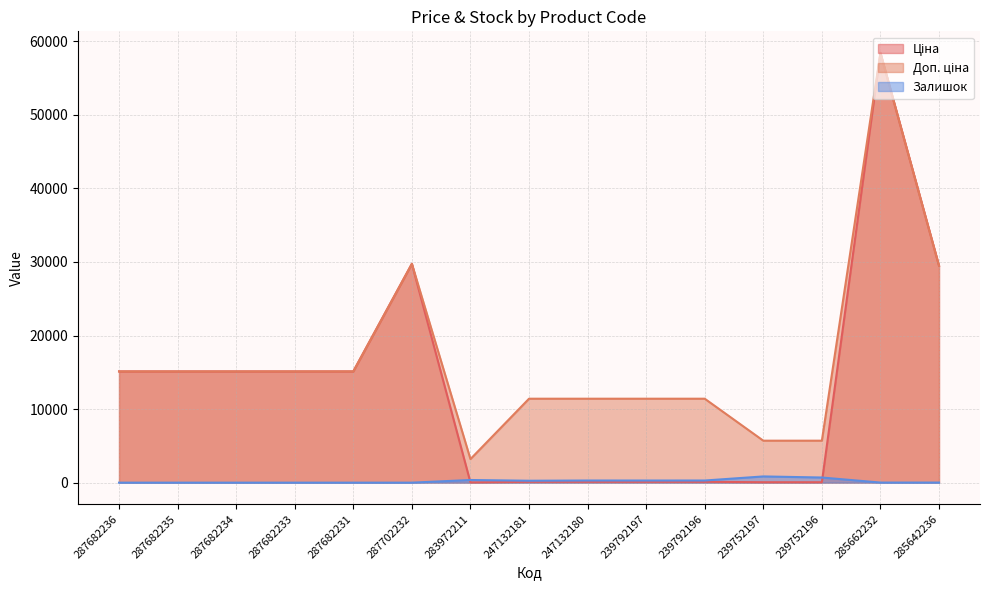

Is it true that Доп. ціна equals 20648.5 at 287682233?

False